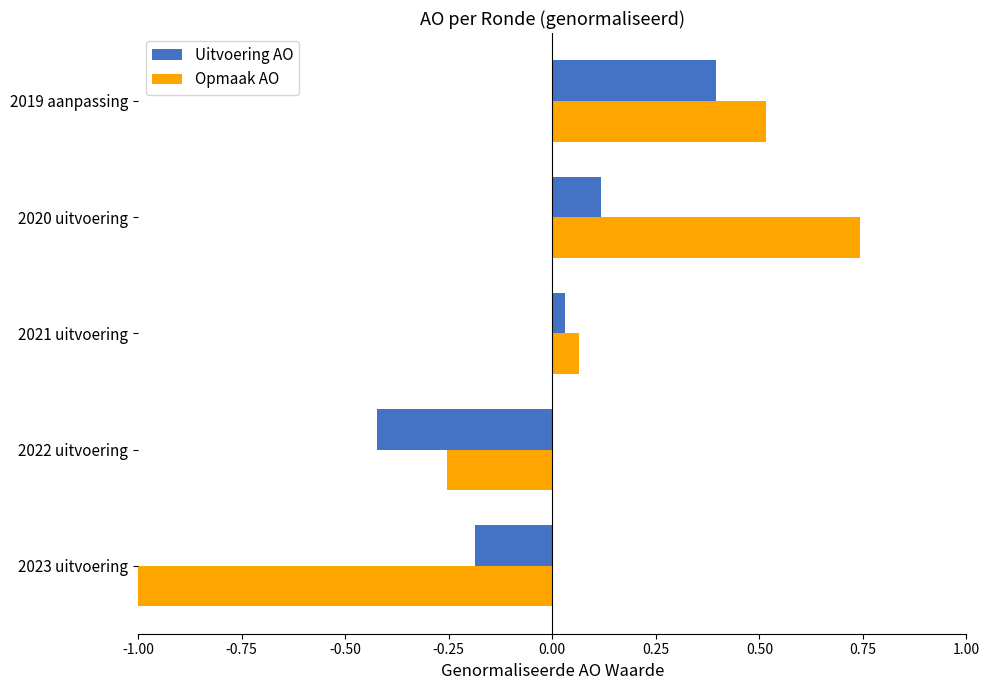

Between 2023 uitvoering and 2022 uitvoering, which series saw the biggest shift?

Opmaak AO